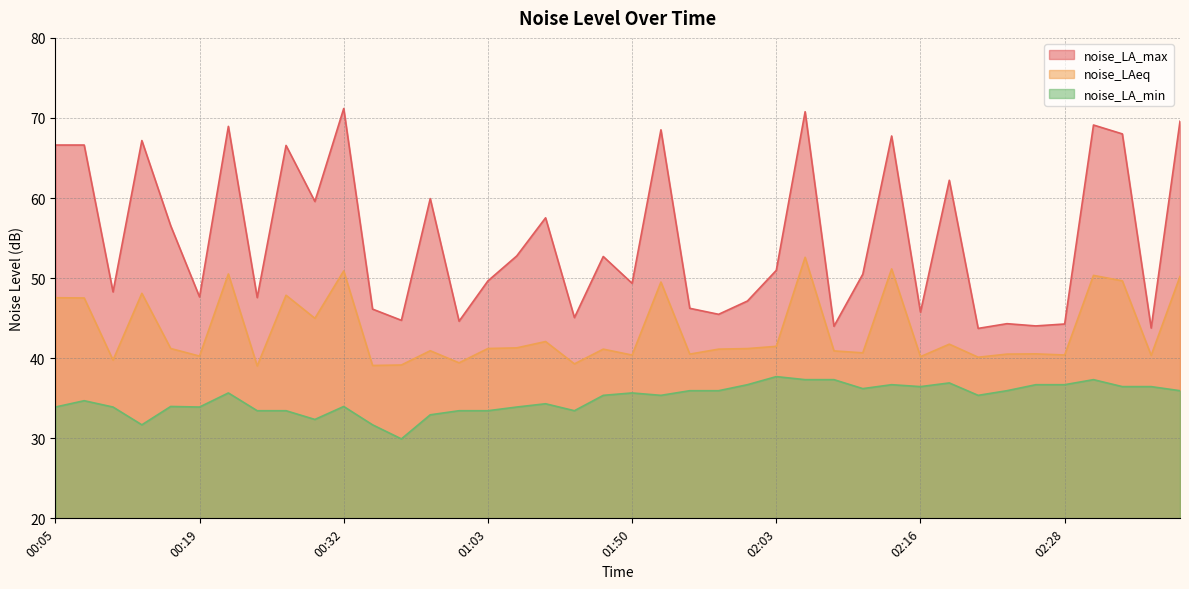

Between 00:19 and 01:58, which series saw the biggest shift?

noise_LA_max